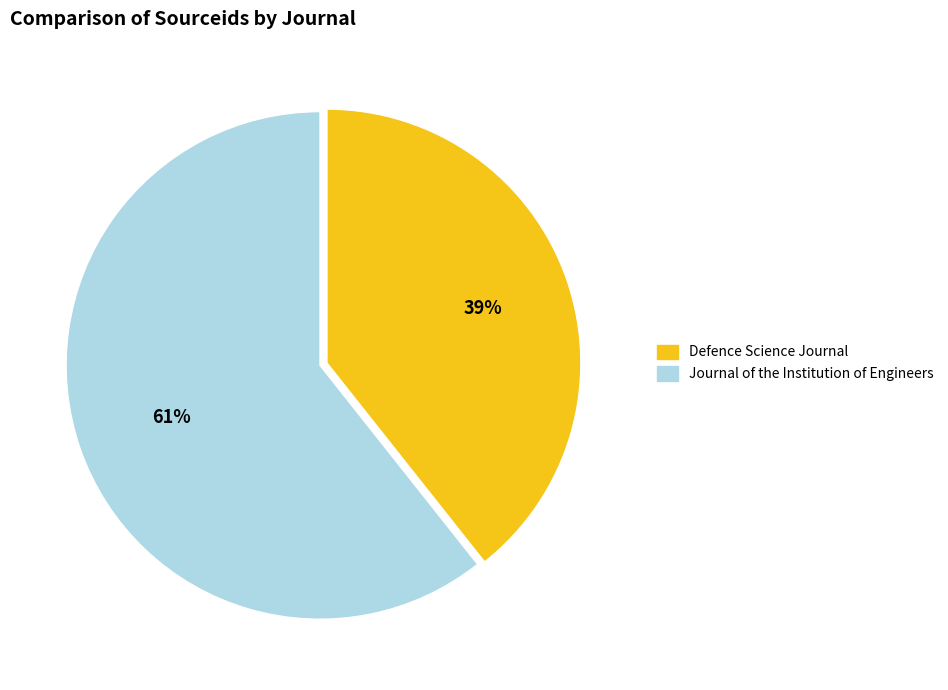

To the nearest percent, what is the average slice percentage?

50%